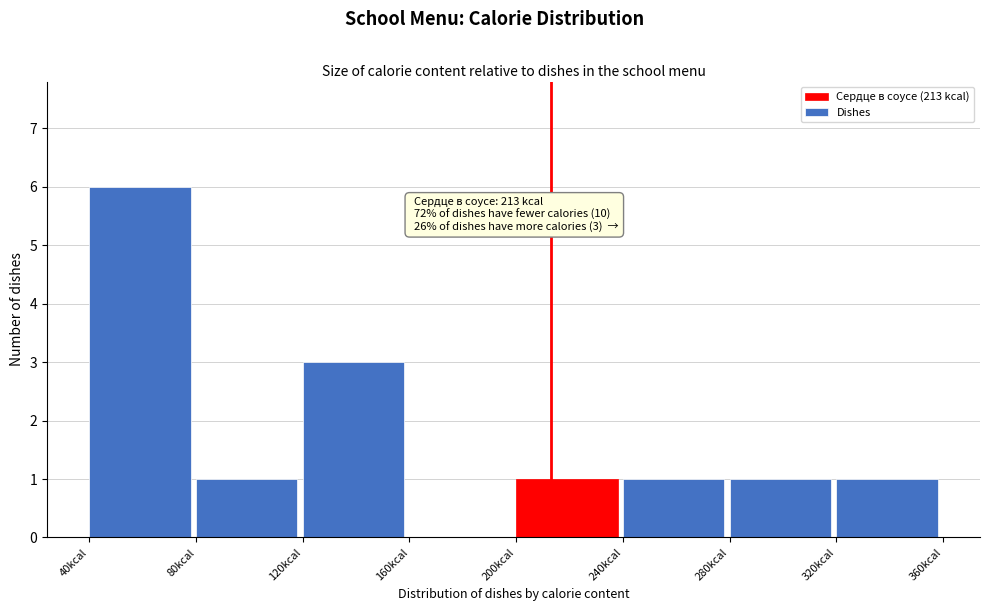

Over which range of the x-axis is the bar tallest?

40 to 80